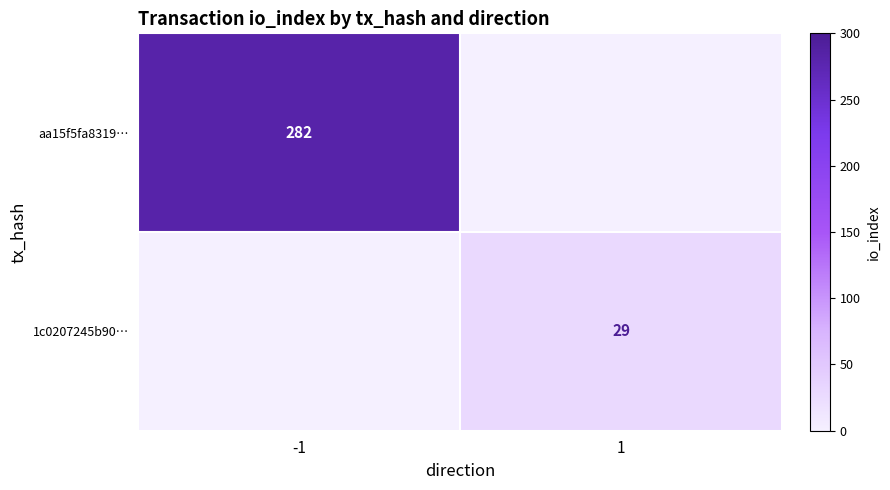

What is the difference between the highest and lowest values at 1?

29